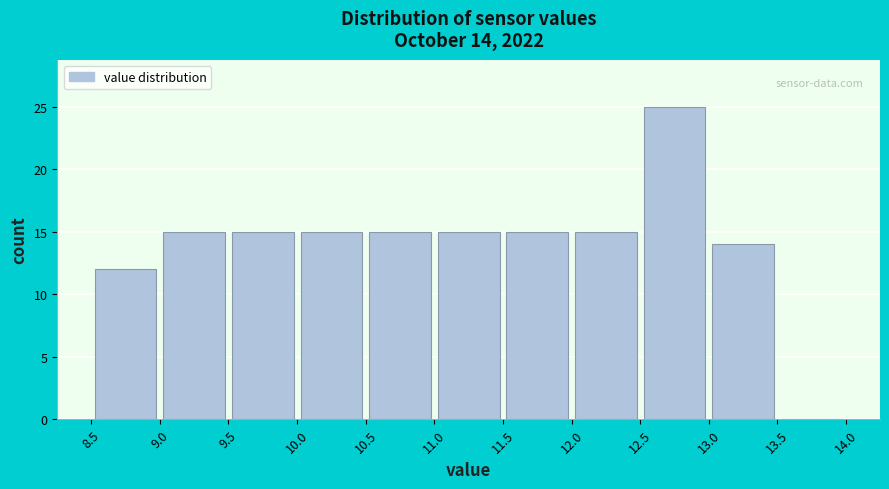

Over which range of the x-axis is the bar tallest?

12.5 to 13.0